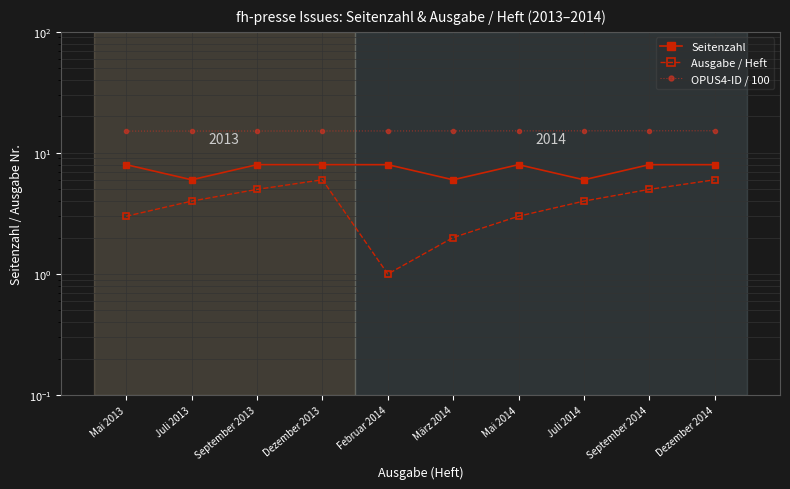

Reading right to left, what are all the values shown in this chart?

Seitenzahl: 8.0	8.0	6.0	8.0	6.0	8.0	8.0	8.0	6.0	8.0
Ausgabe / Heft: 6.0	5.0	4.0	3.0	2.0	1.0	6.0	5.0	4.0	3.0
OPUS4-ID / 100: 15.2	15.2	15.2	15.2	15.2	15.2	15.2	15.2	15.2	15.2